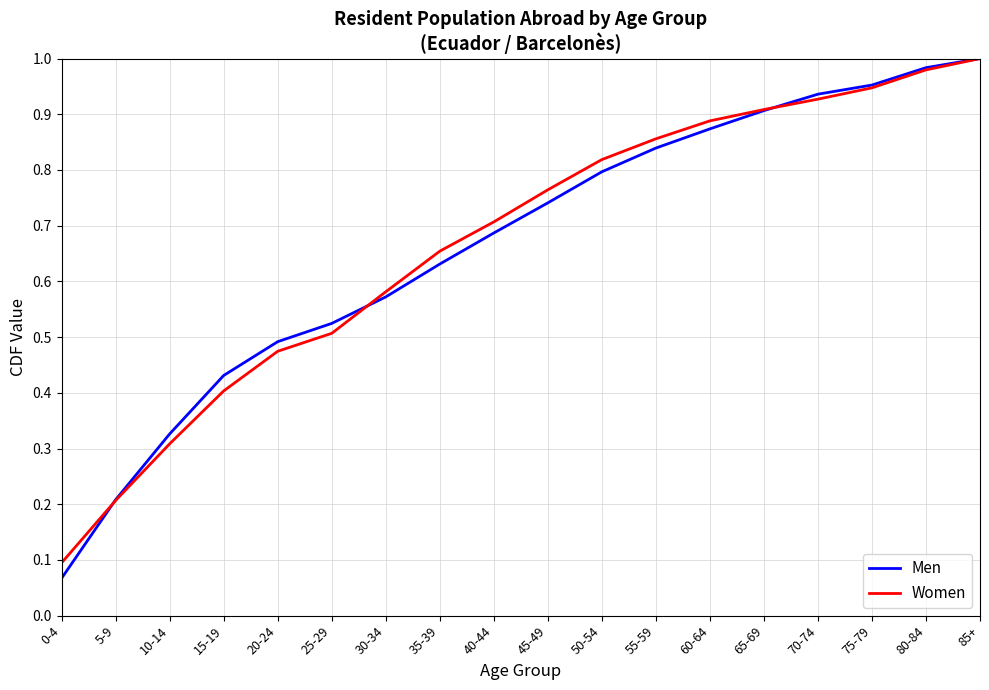

How many lines are shown in the chart?

2